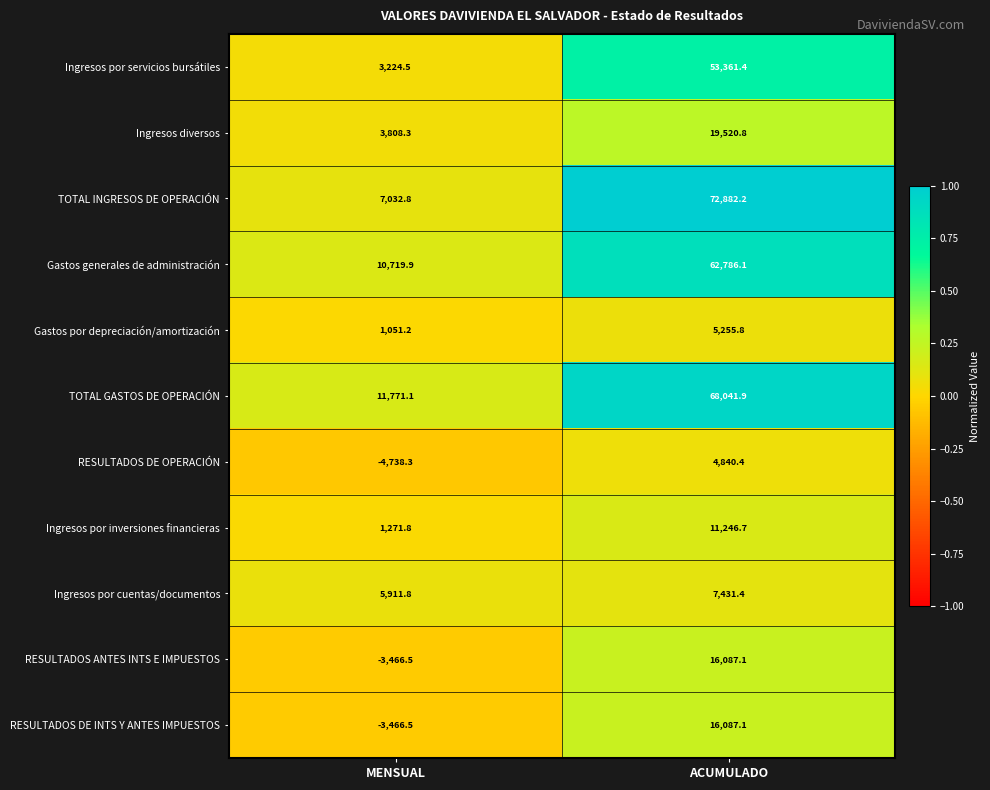

What is the average value of the Gastos por depreciación/amortización series?

3153.5